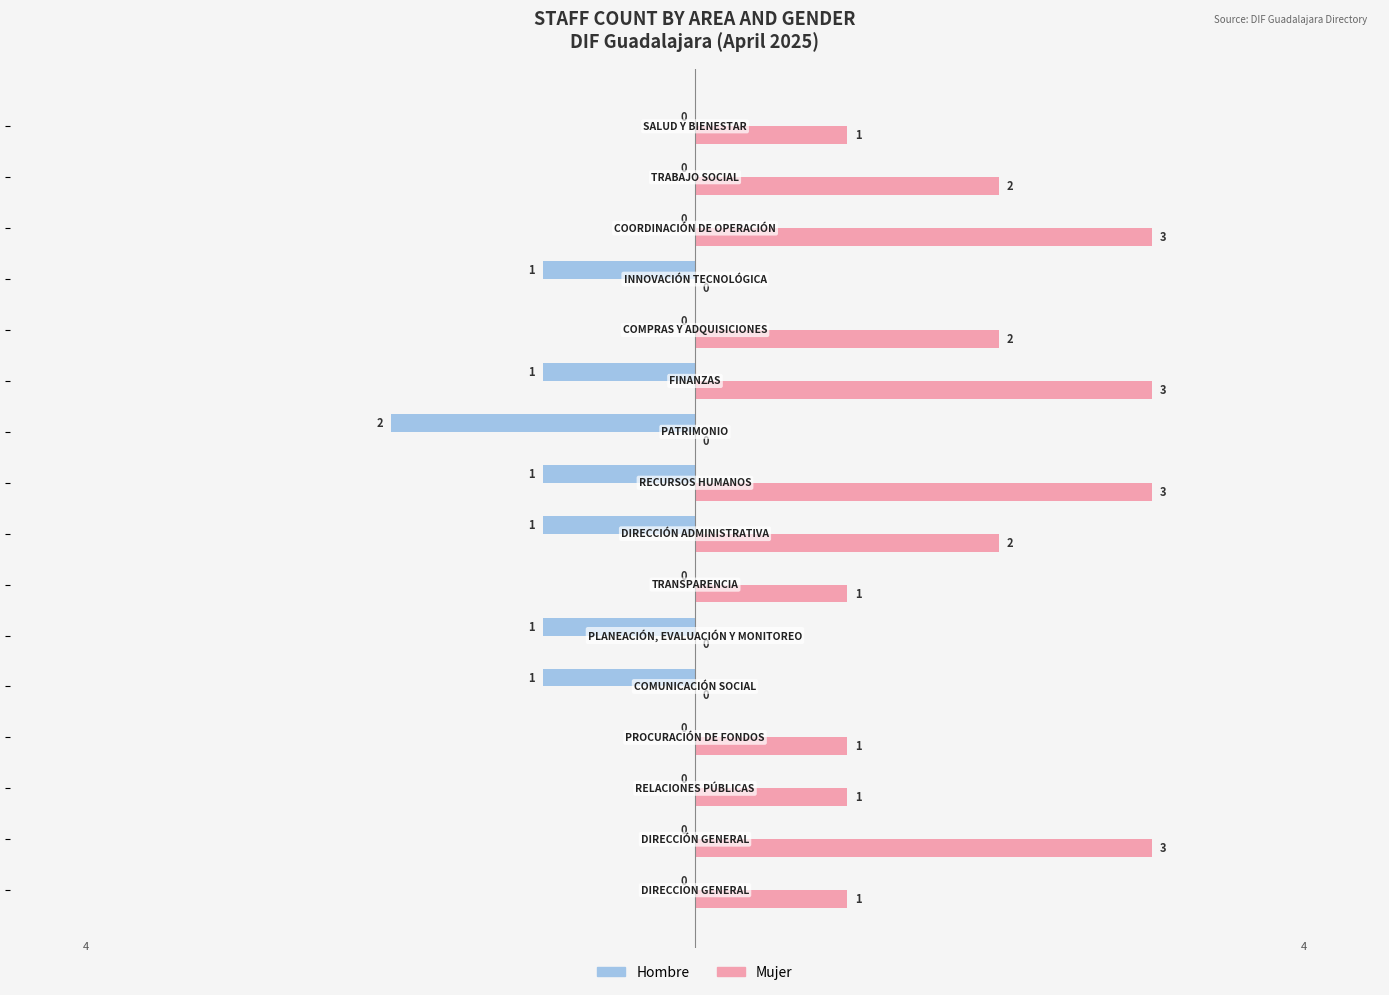

What is the sum of all Hombre values?

-8